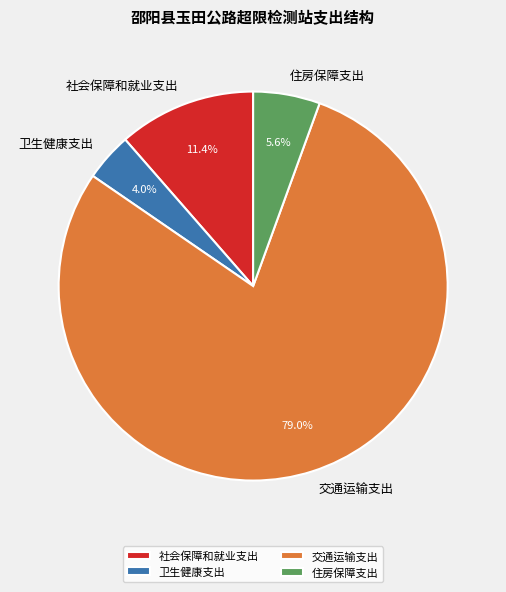

Between 交通运输支出 and 住房保障支出, which is larger?

交通运输支出